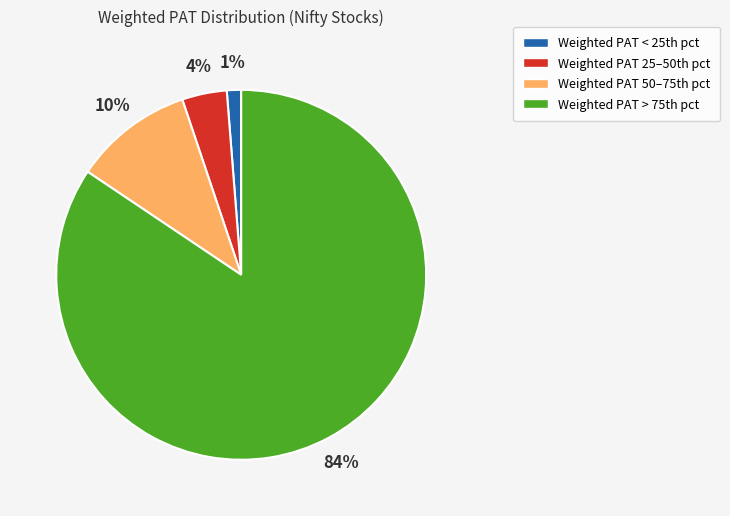

To the nearest percent, what is the average slice percentage?

25%